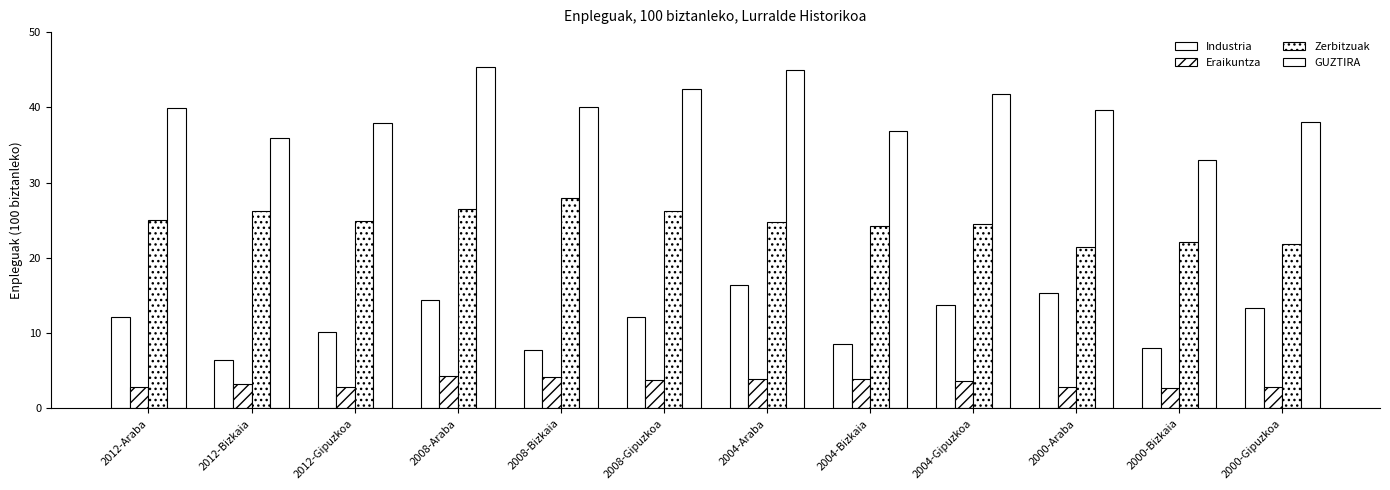

Which category has the highest value in the Industria series?

2004-Araba